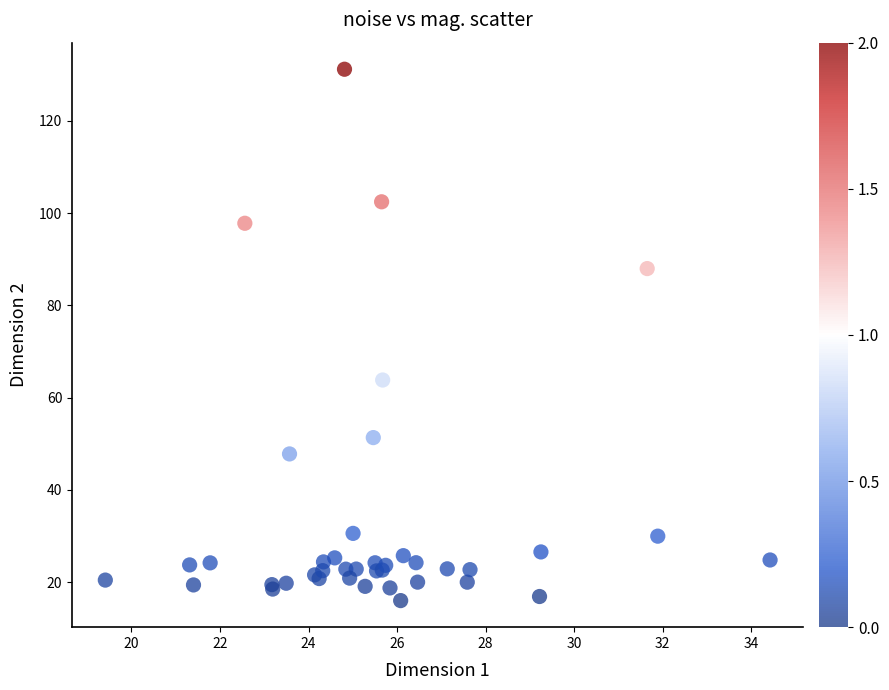

What Y value in the scatter plot is closest to 73?

63.8